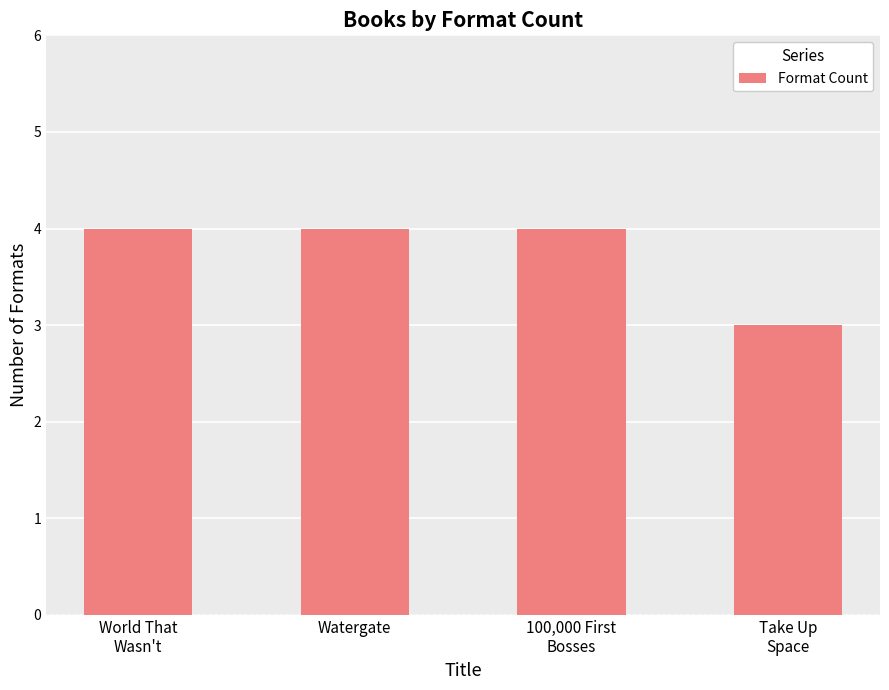

What is the average value?

4